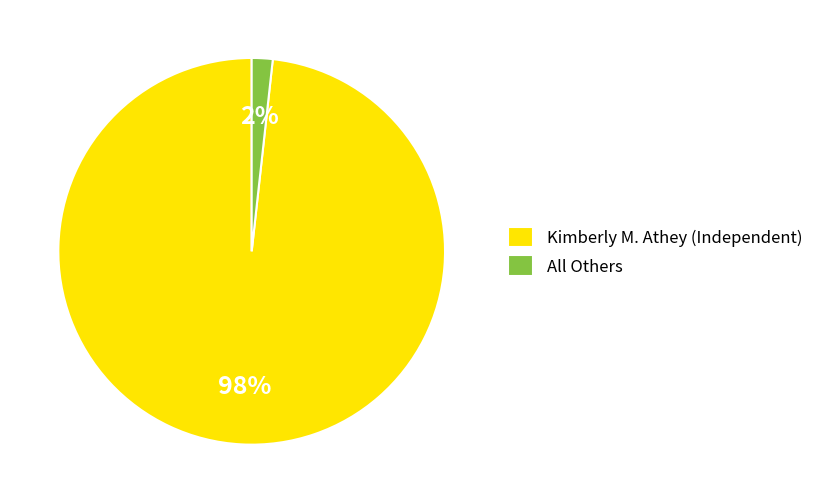

Which category has the smallest portion of the pie?

All Others